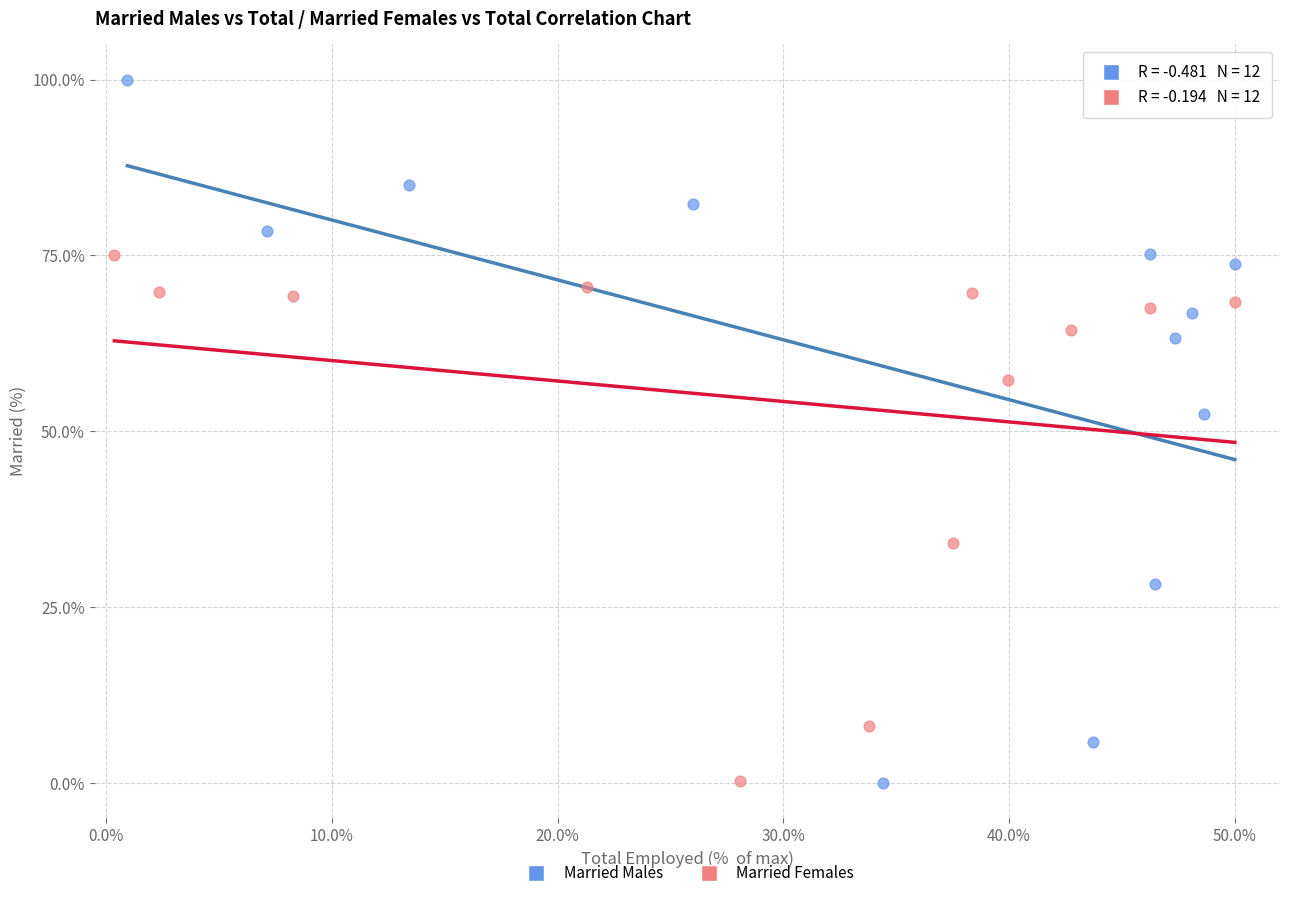

Which series contains the highest Y value?

Married Males